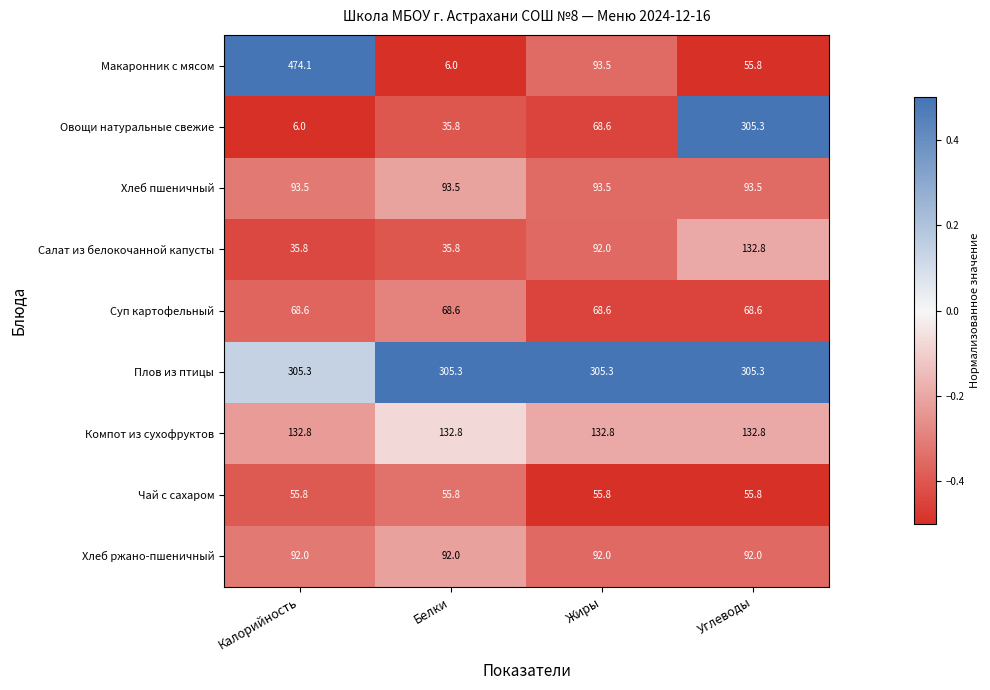

Which series has the largest total across all categories?

Плов из птицы